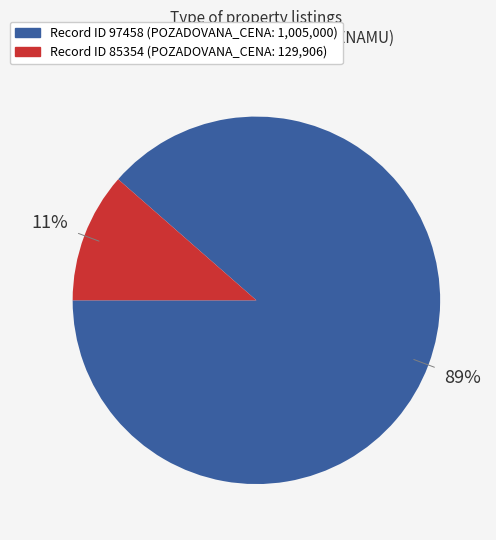

Is there a majority slice in this chart?

Yes